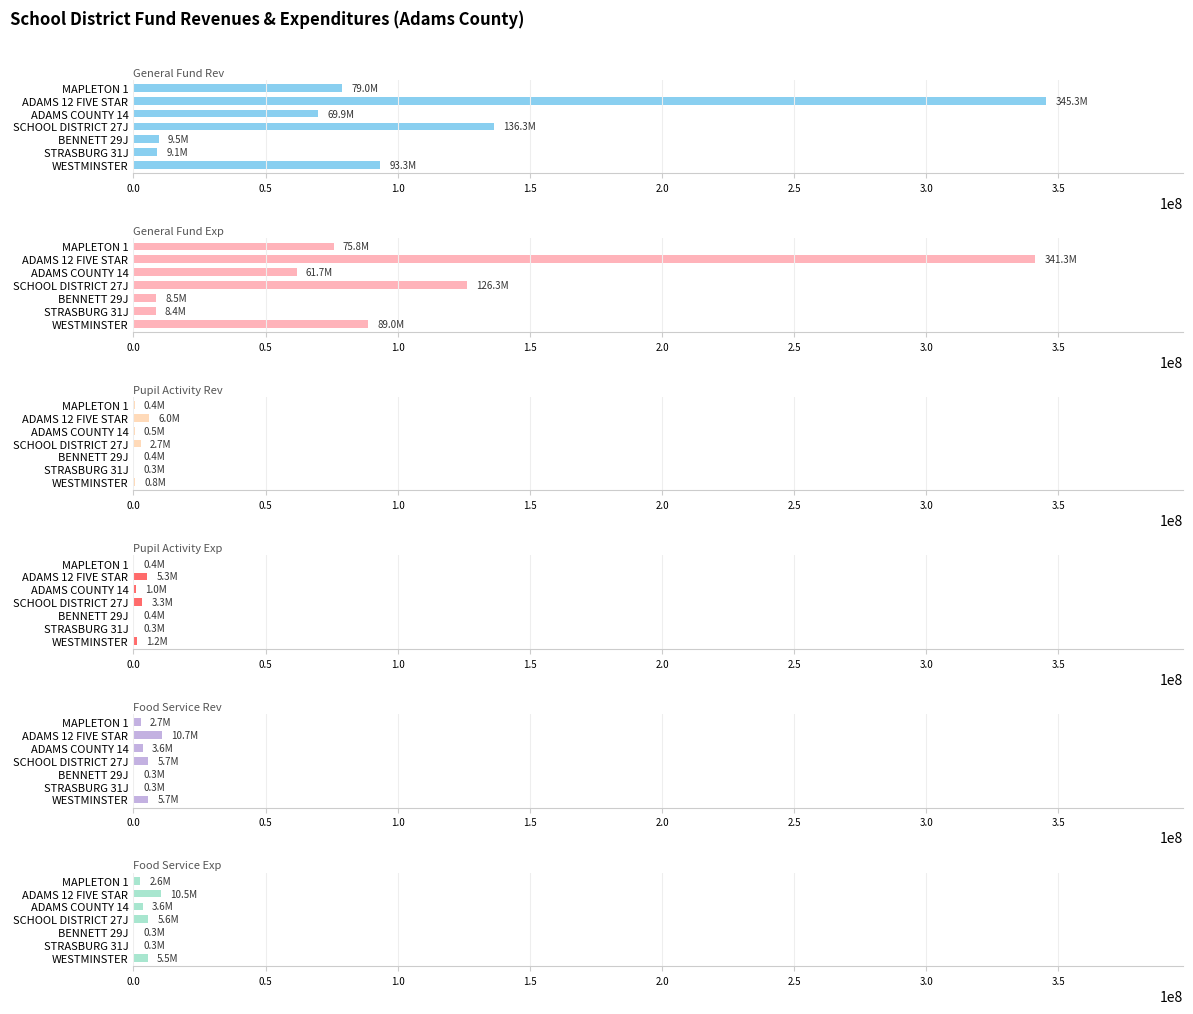

Between BENNETT 29J and STRASBURG 31J, which is larger?

BENNETT 29J